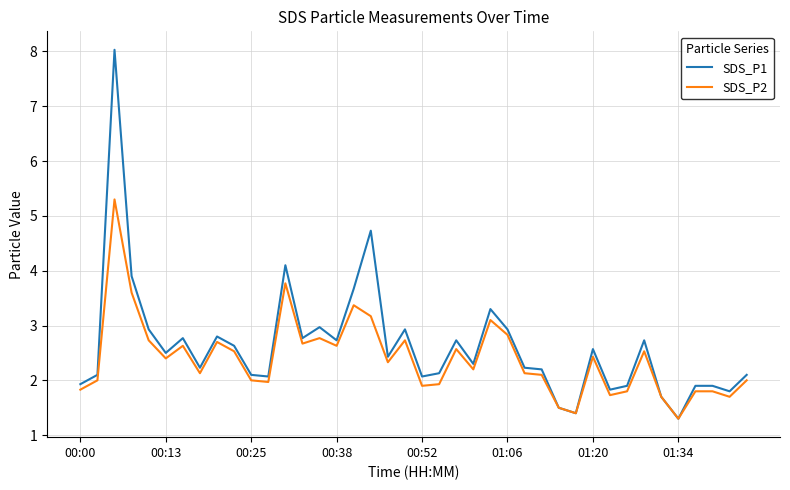

What is the minimum value shown in the chart?

1.3